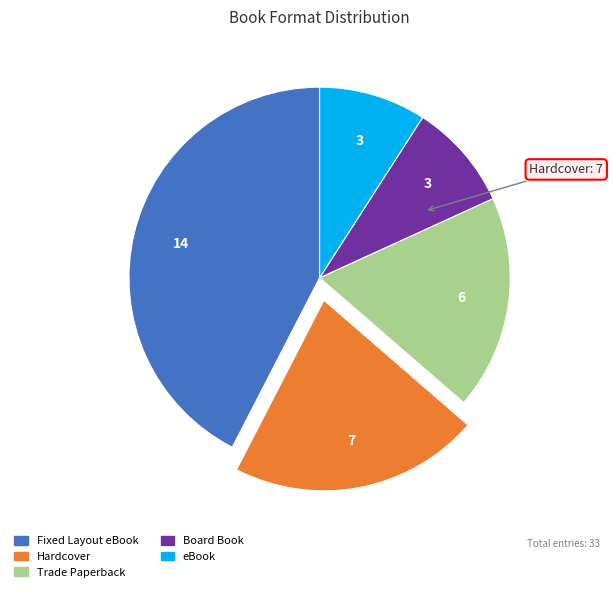

Do Fixed Layout eBook and Trade Paperback together represent more than half of the pie?

Yes